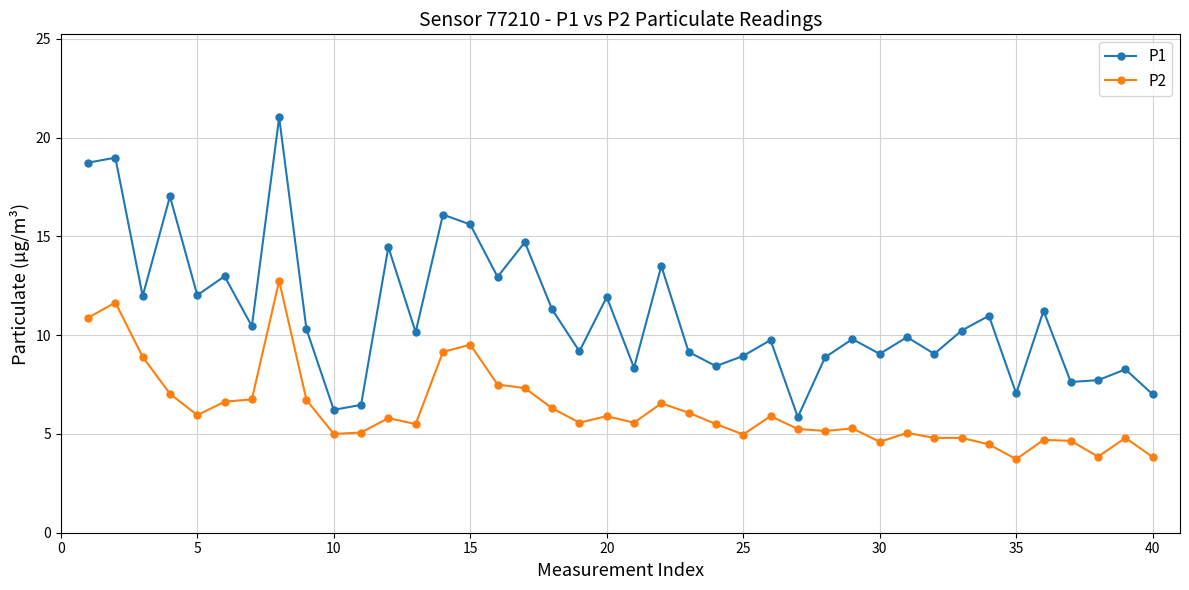

Which series has the largest total across all categories?

P1